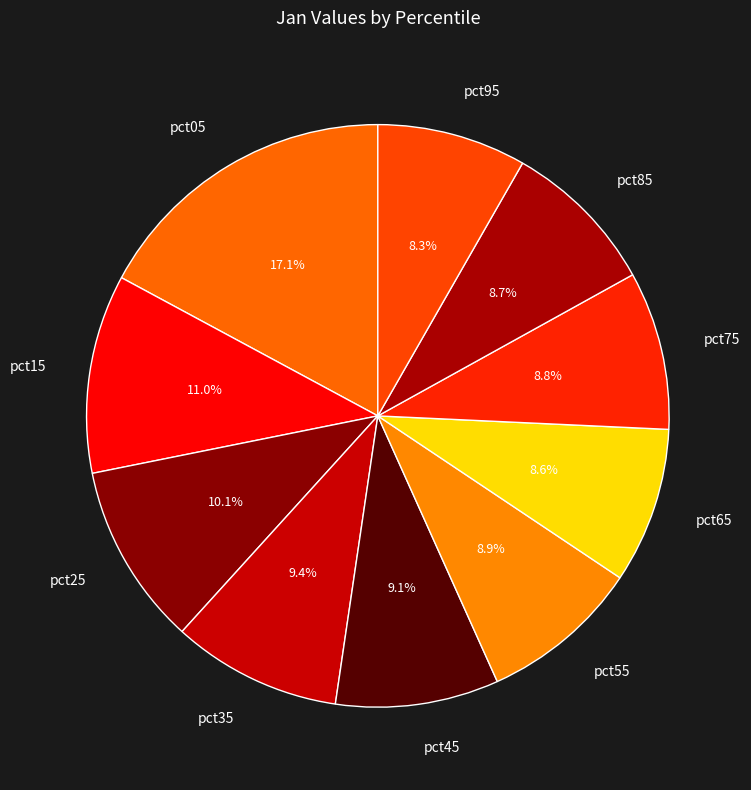

Which slice is the largest?

pct05